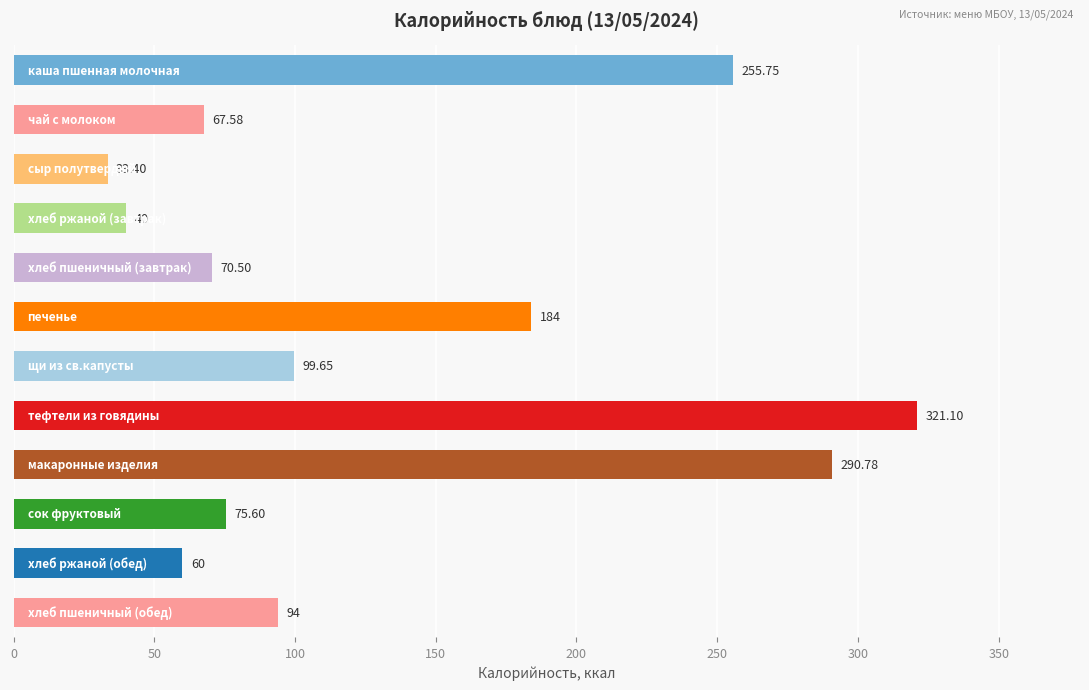

What is the average value?

132.7